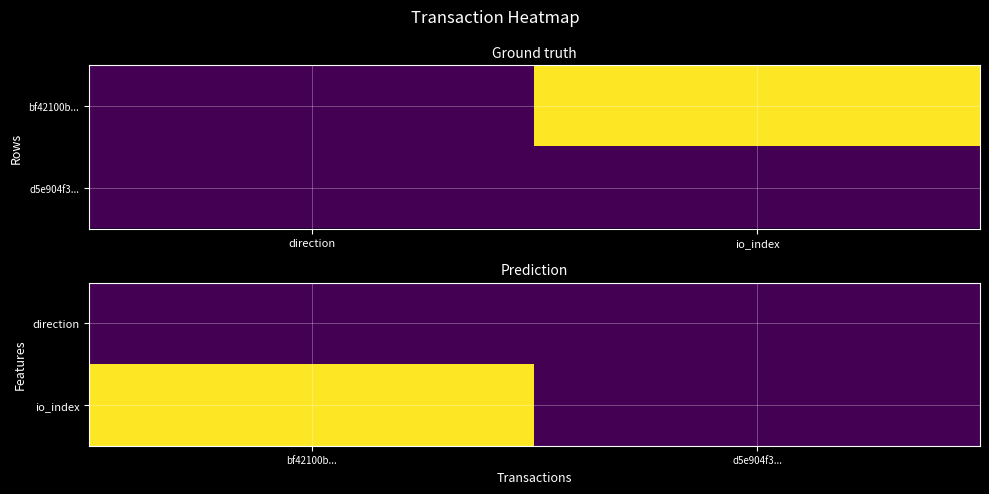

At which label does io_index reach its peak?

bf42100b...